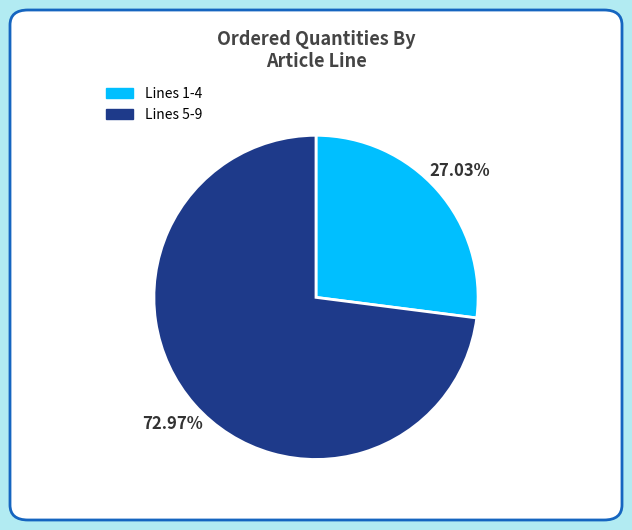

How many segments does this pie chart have?

2